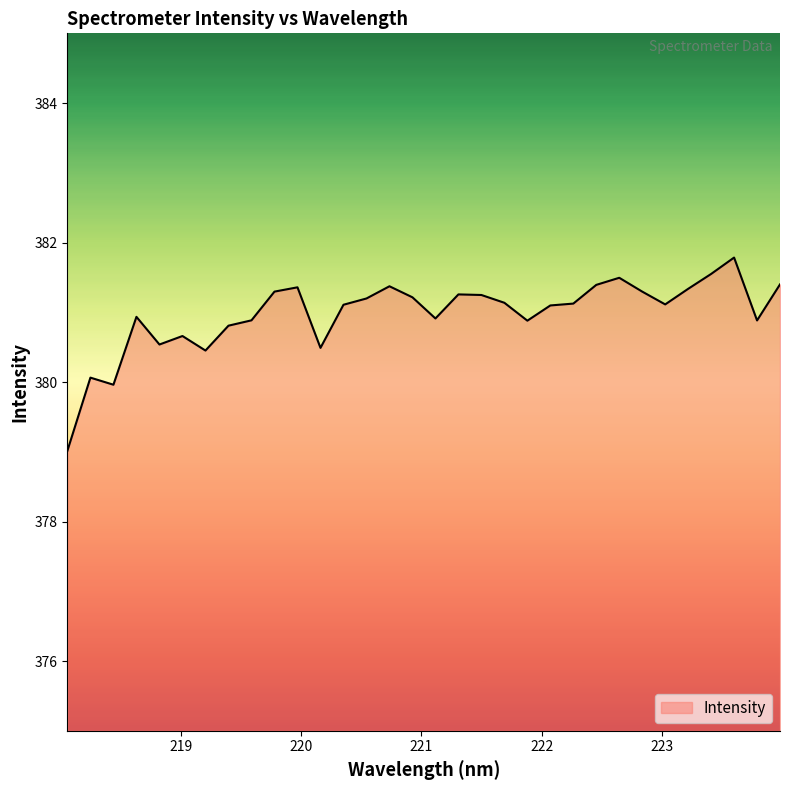

What is the sum of all values?

12191.3